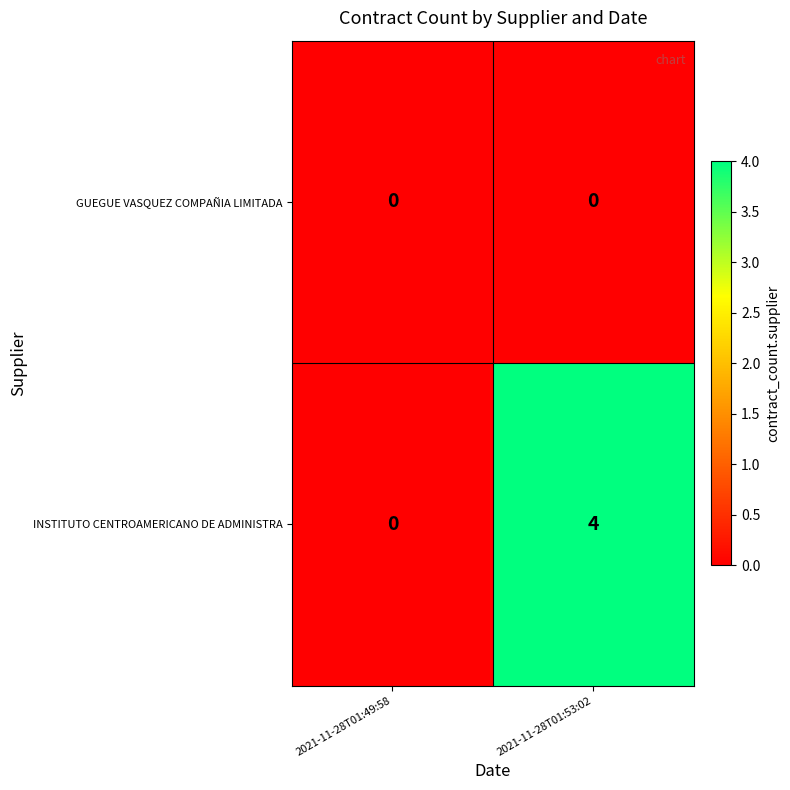

Which series has the largest total across all categories?

INSTITUTO CENTROAMERICANO DE ADMINISTRA